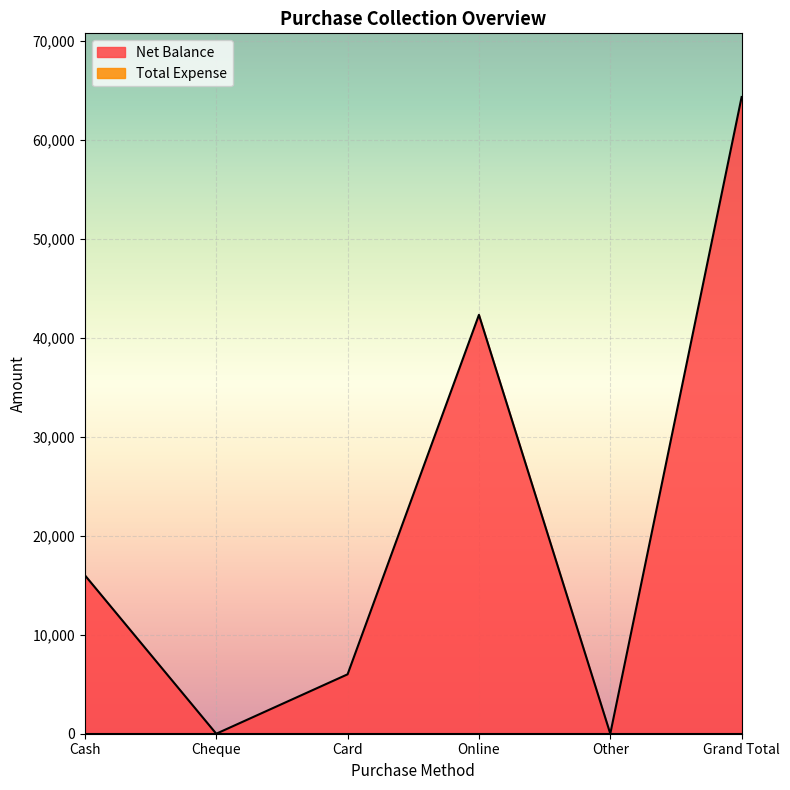

What position from the left is Other?

5